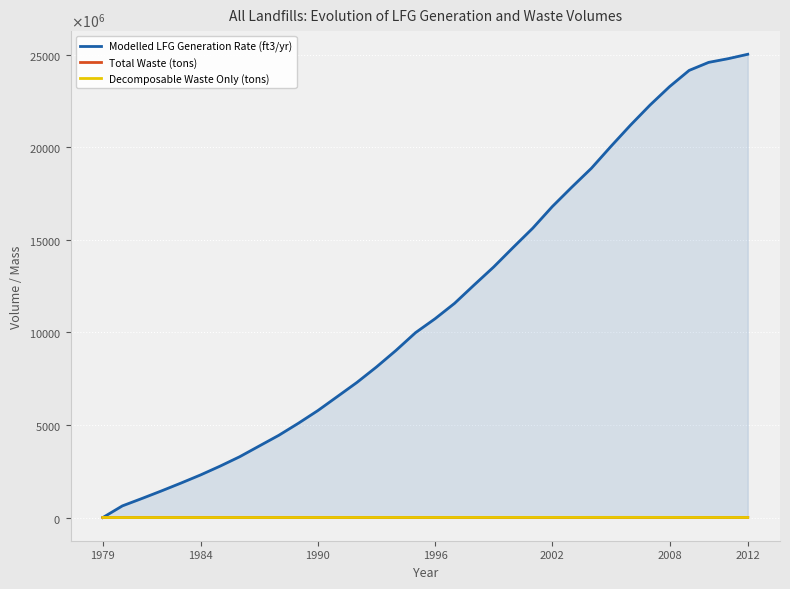

What is the average value of the Modelled LFG Generation Rate (ft3/yr) series?

11497602348.9